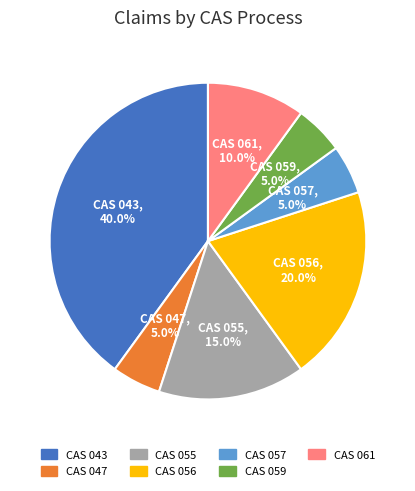

What portion of the pie excludes CAS 059?

95.0%